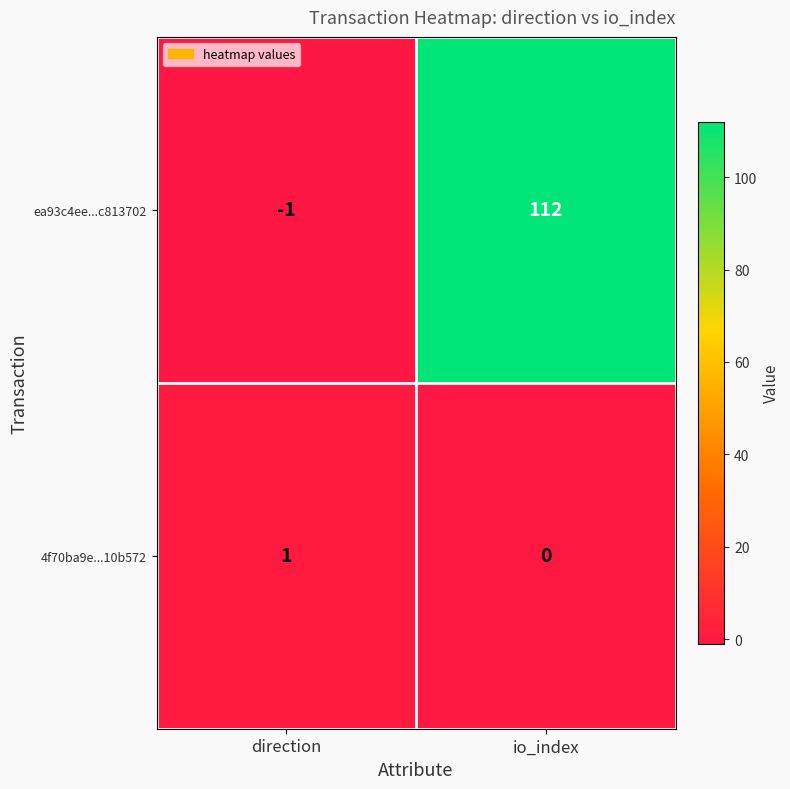

List the series in order of their overall mean, highest first.

ea93c4ee...c813702, 4f70ba9e...10b572